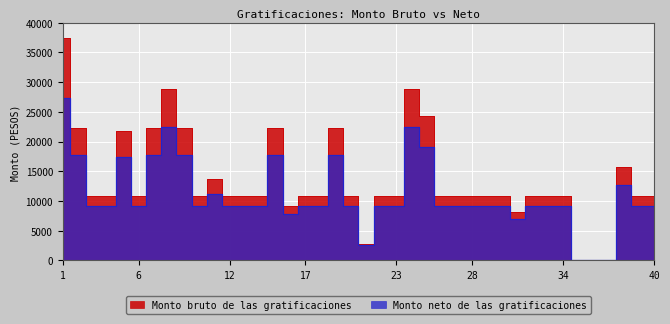

What is the sum of the Monto bruto de las gratificaciones values at 24 and 18?

39645.4